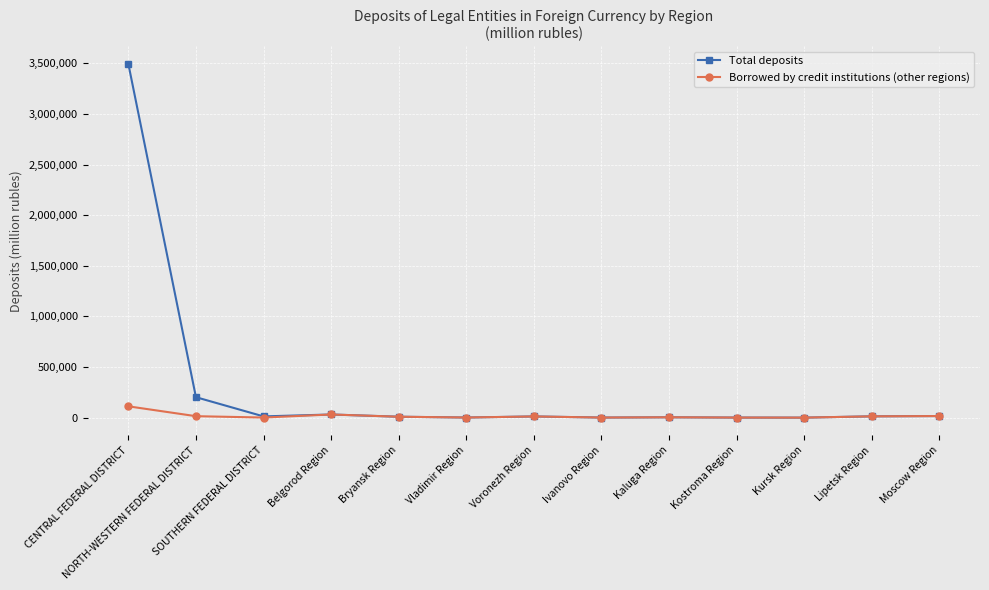

What is the difference between the maximum and second lowest values in the Total deposits series?

3492072